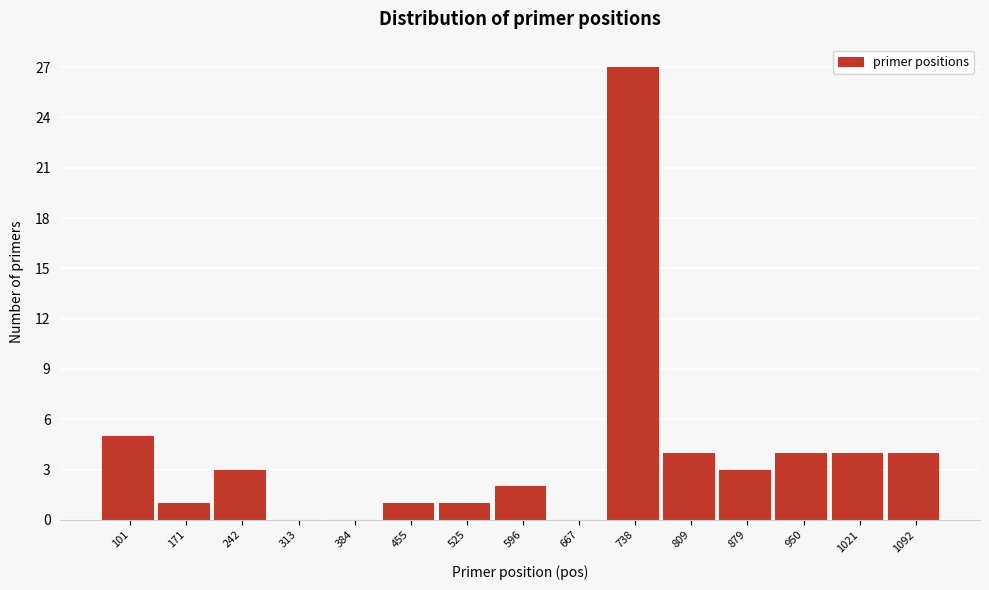

Reading left to right, extract all data points from this chart.

101=5	171=1	242=3	313=0	384=0	455=1	525=1	596=2	667=0	738=27	809=4	879=3	950=4	1021=4	1092=4